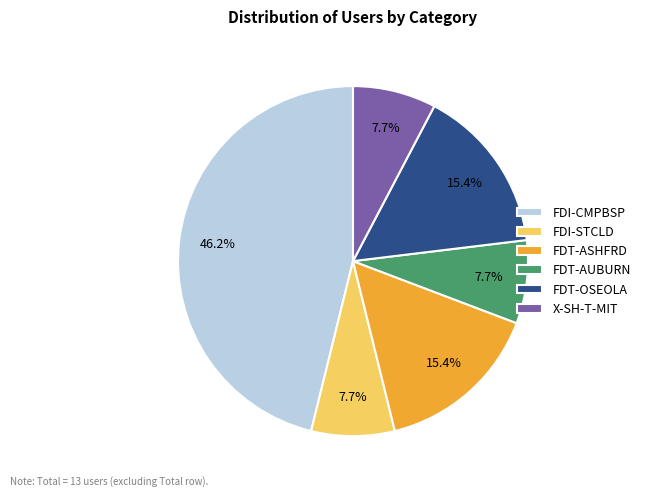

How many segments does this pie chart have?

6